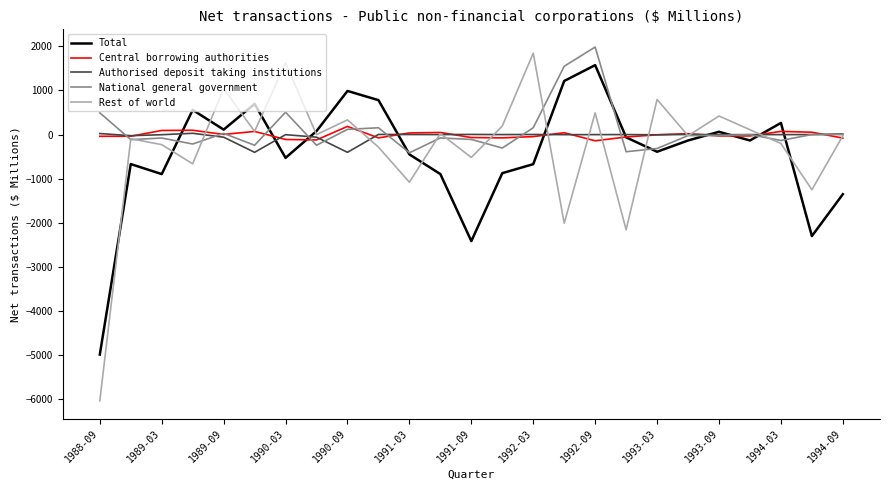

What is the maximum value for Total?

1573